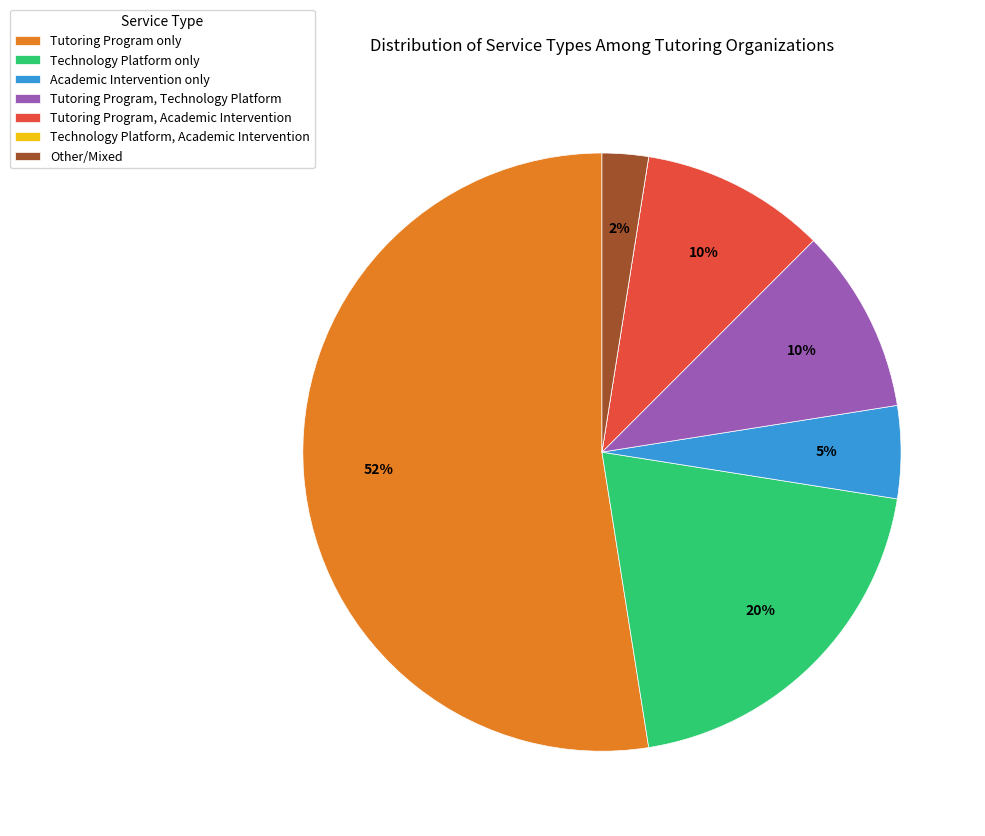

True or false: Tutoring Program, Technology Platform accounts for 16% of the total.

False